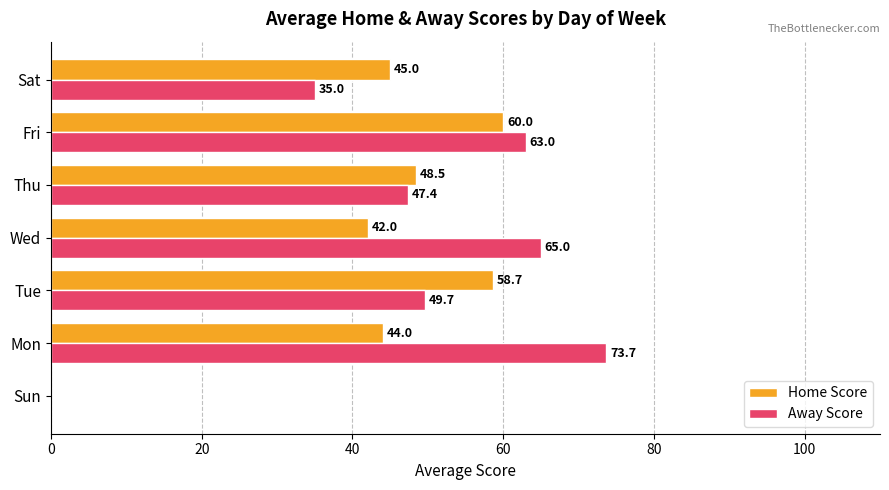

How many series are shown in this chart?

2